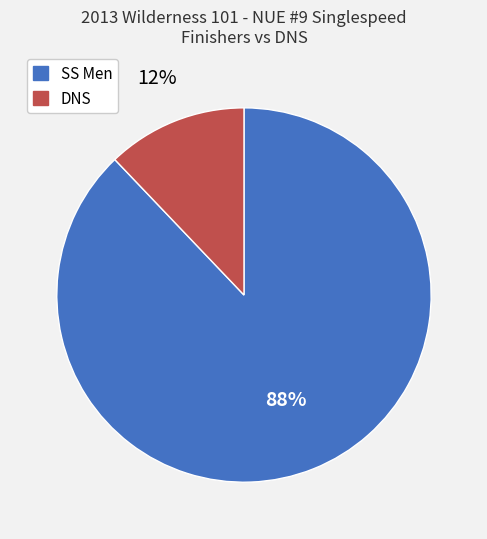

Is it true that DNS is 12% of the pie?

True